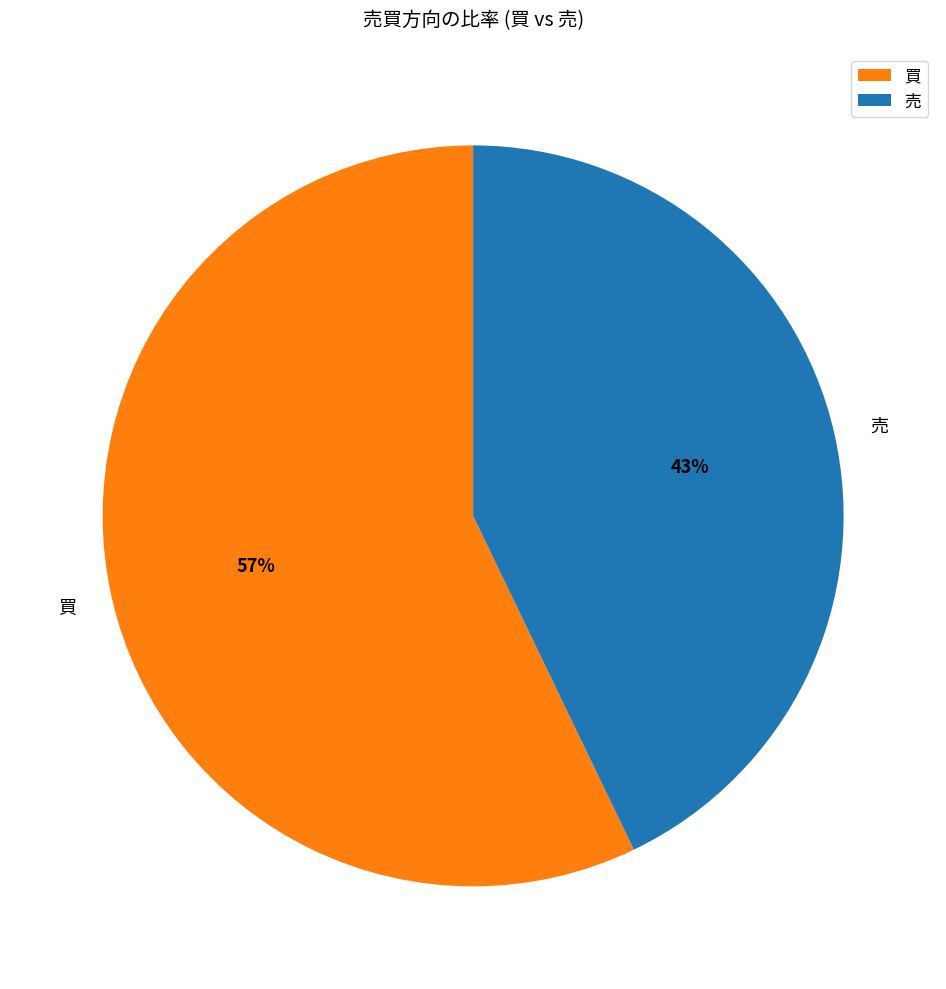

How many slices are in this pie chart?

2